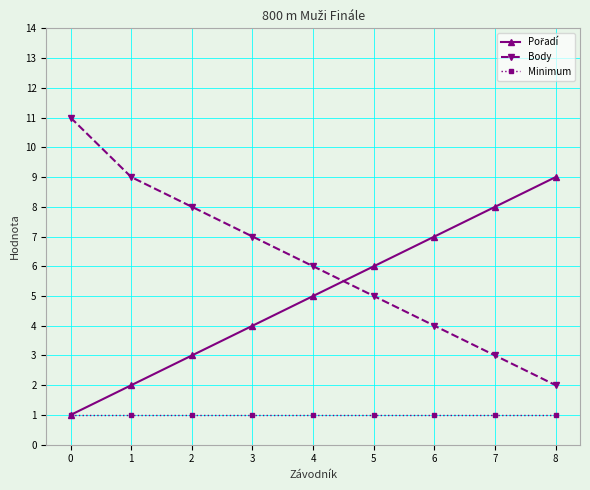

What is the maximum value shown in the chart?

11